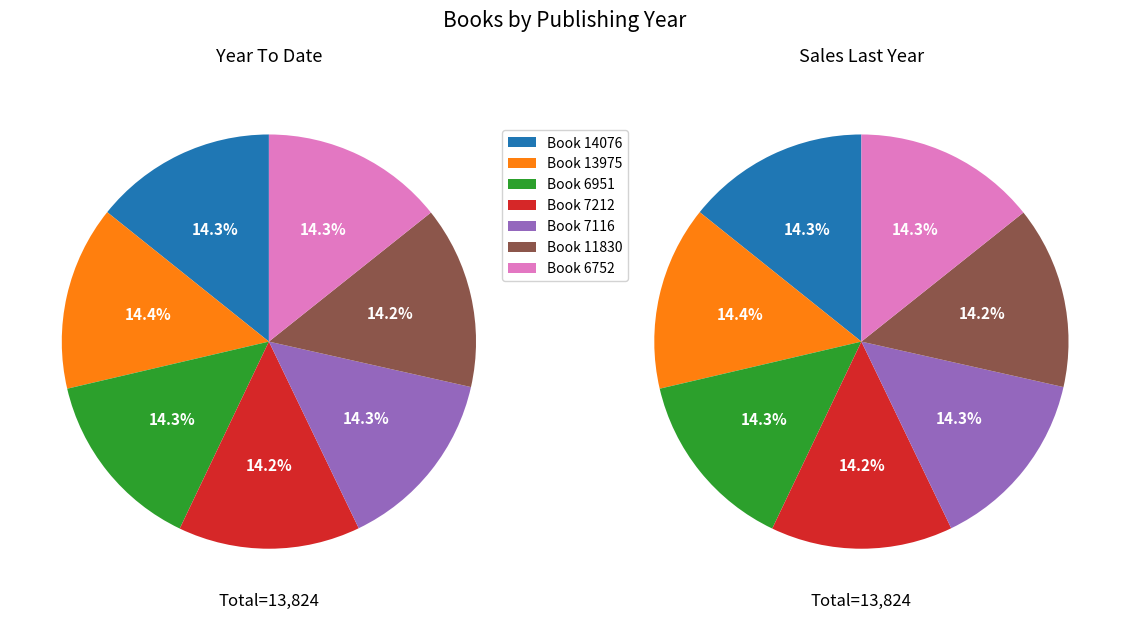

What is the largest slice in the pie chart?

13975